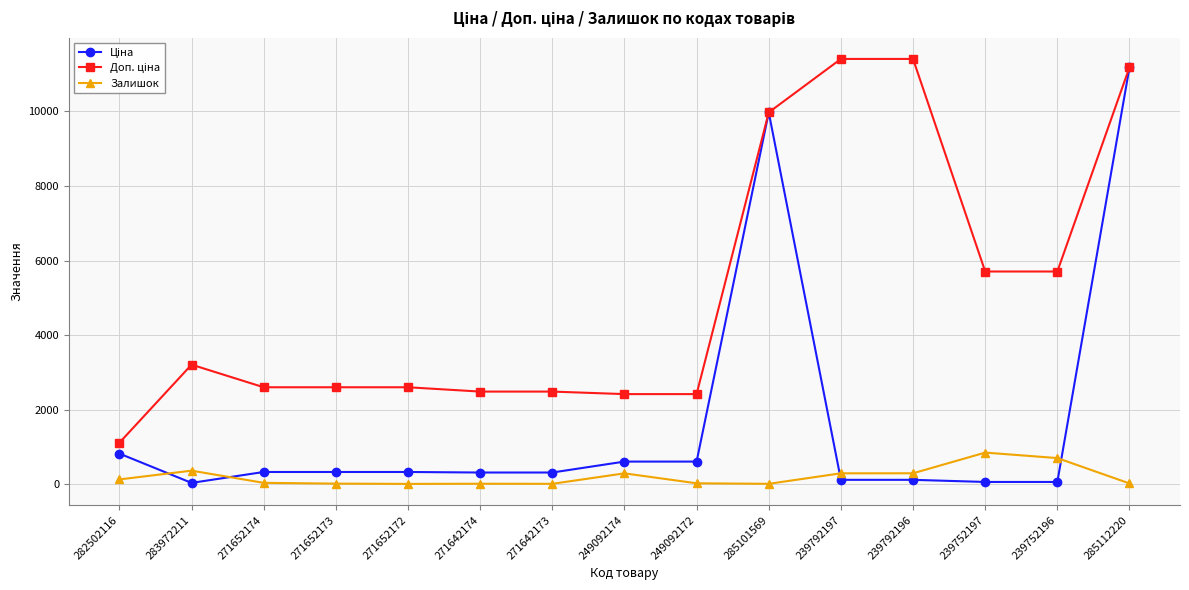

Is it true that Залишок equals 290.0 at 239792196?

True